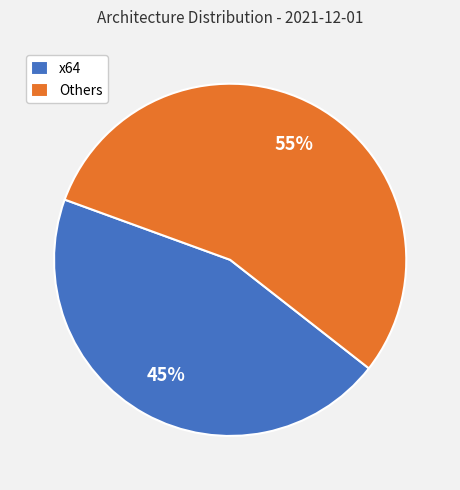

Rank the categories by value from highest to lowest.

Others, x64